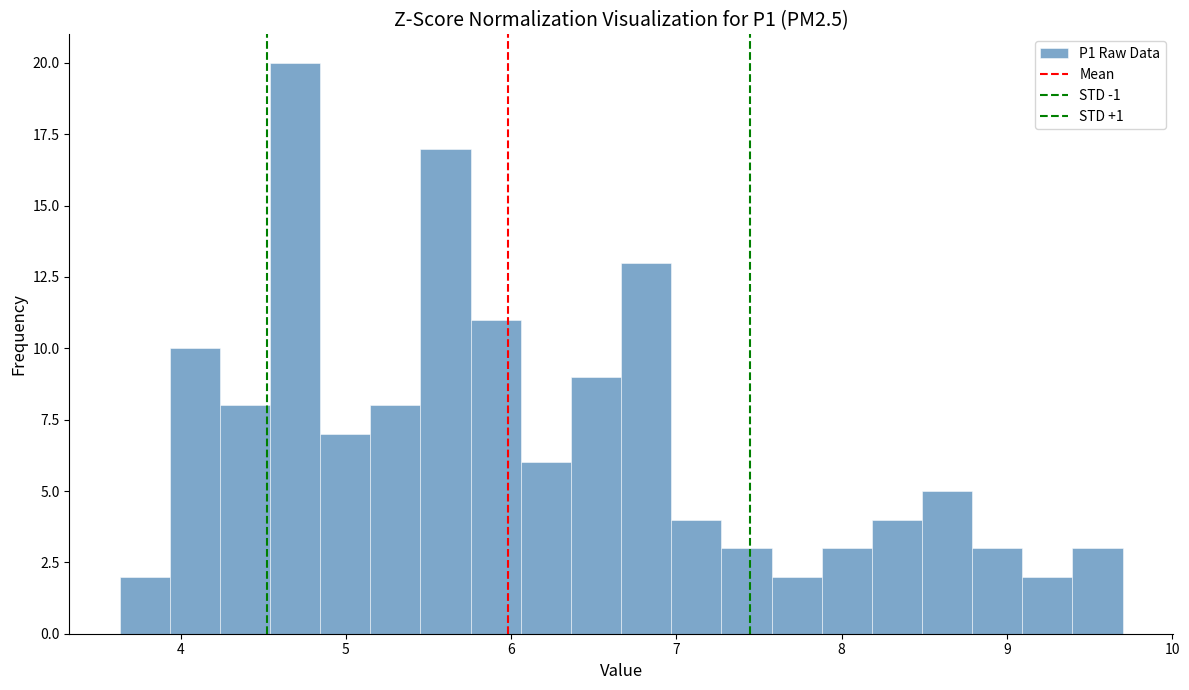

Around what value on the x-axis is the tallest bar? Give the approximate position of its centre, as read against the axis.

4.7